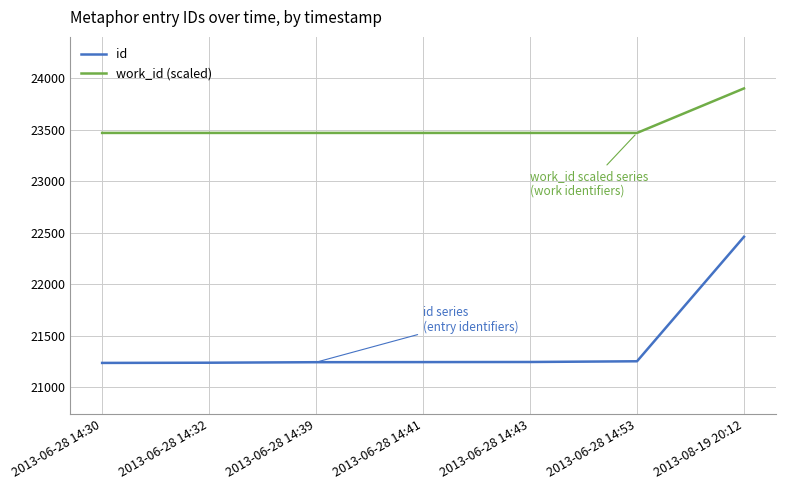

The value of work_id (scaled) at 2013-06-28 14:32 is 42017. True or false?

False